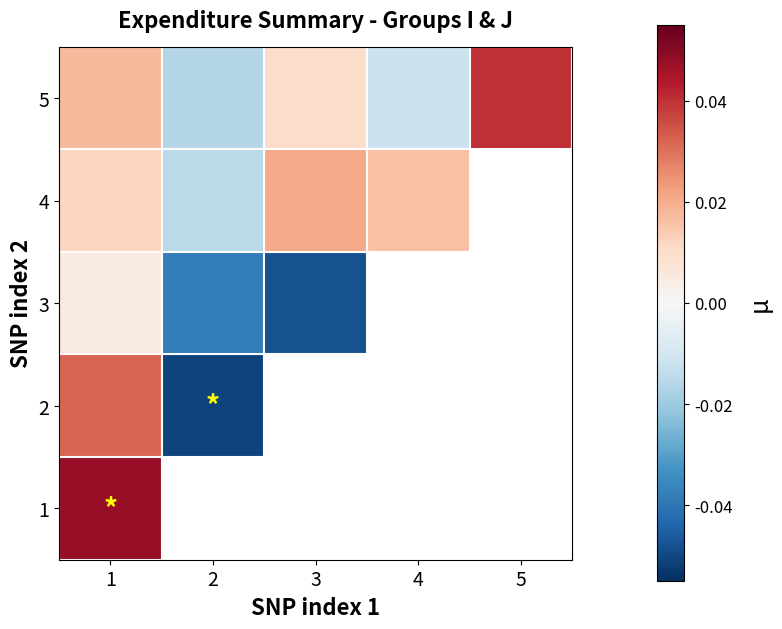

How many 4 values are between 0 and 1?

3